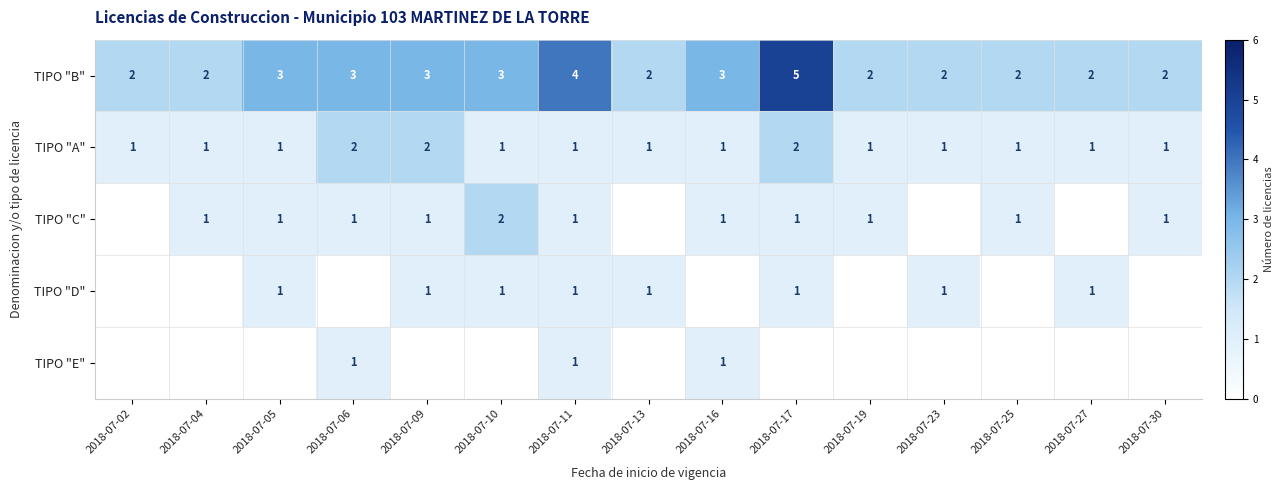

What is the sum of all TIPO "B" values?

40